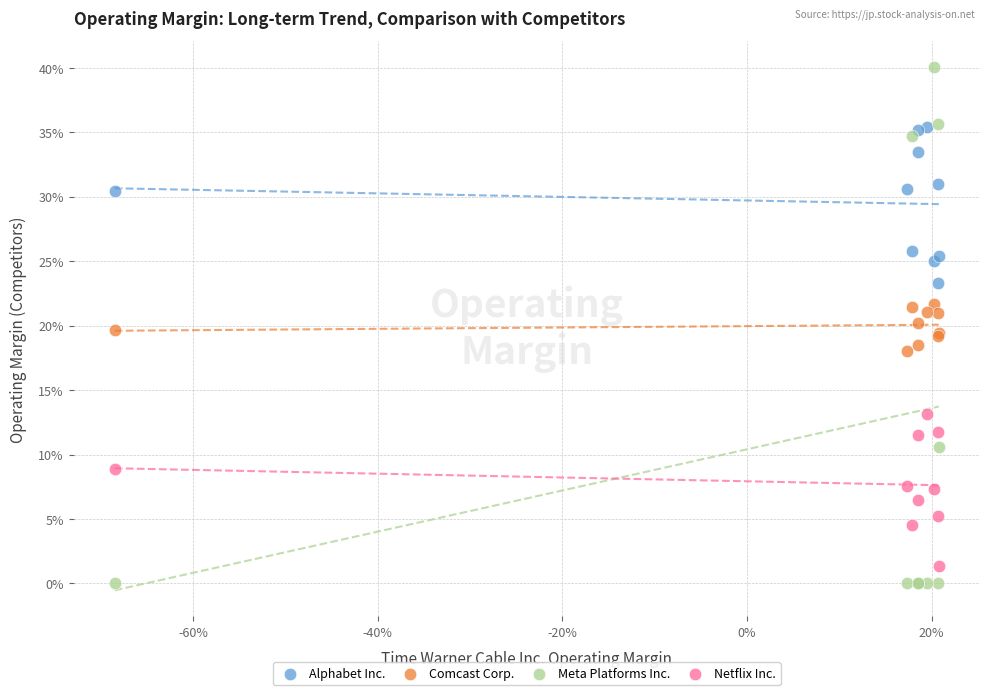

What are all the series names shown in the legend?

Alphabet Inc., Comcast Corp., Meta Platforms Inc., Netflix Inc.